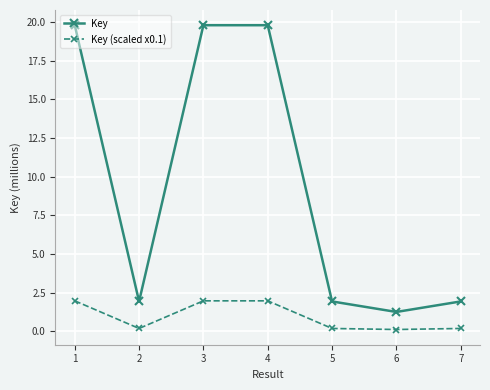

Rank the series by their maximum value, from highest to lowest.

Key, Key (scaled x0.1)